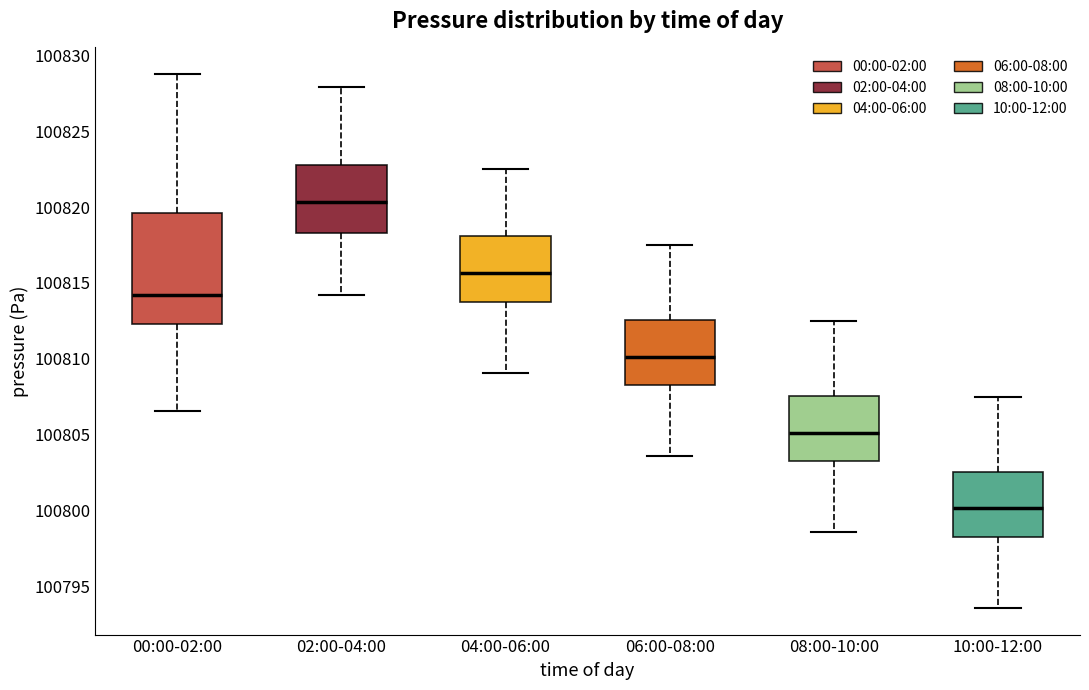

Which box's median line is the highest?

02:00-04:00